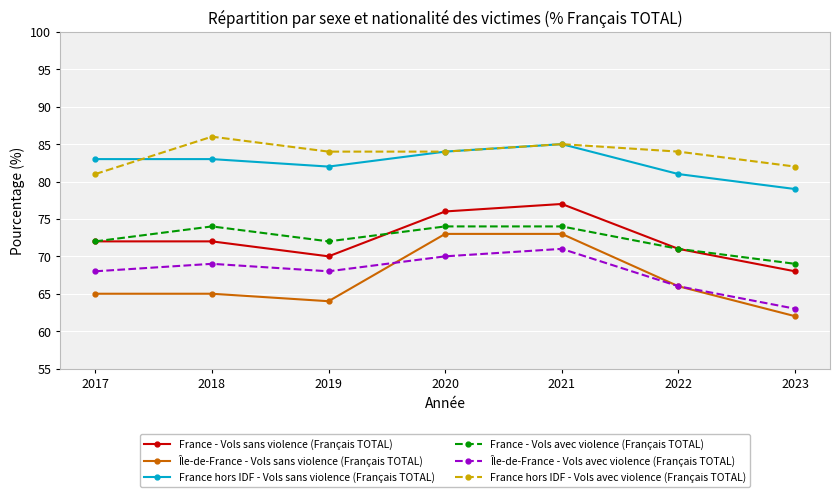

Does the chart display data point markers on the line(s)?

Yes